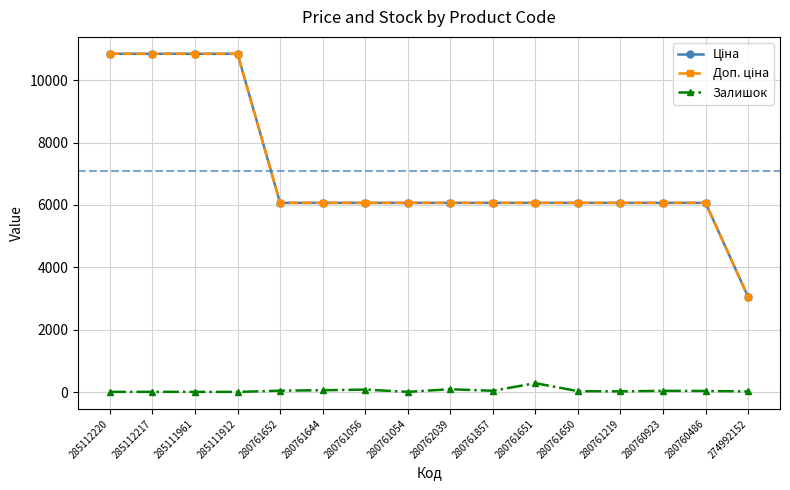

Which series changed the most between 285112220 and 280761054?

Ціна